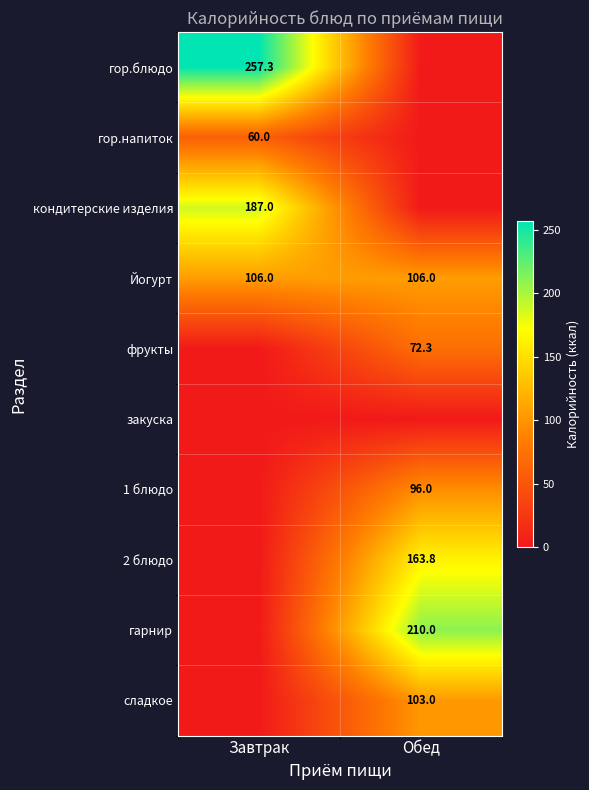

The value of сладкое at Обед is 103.0. True or false?

True